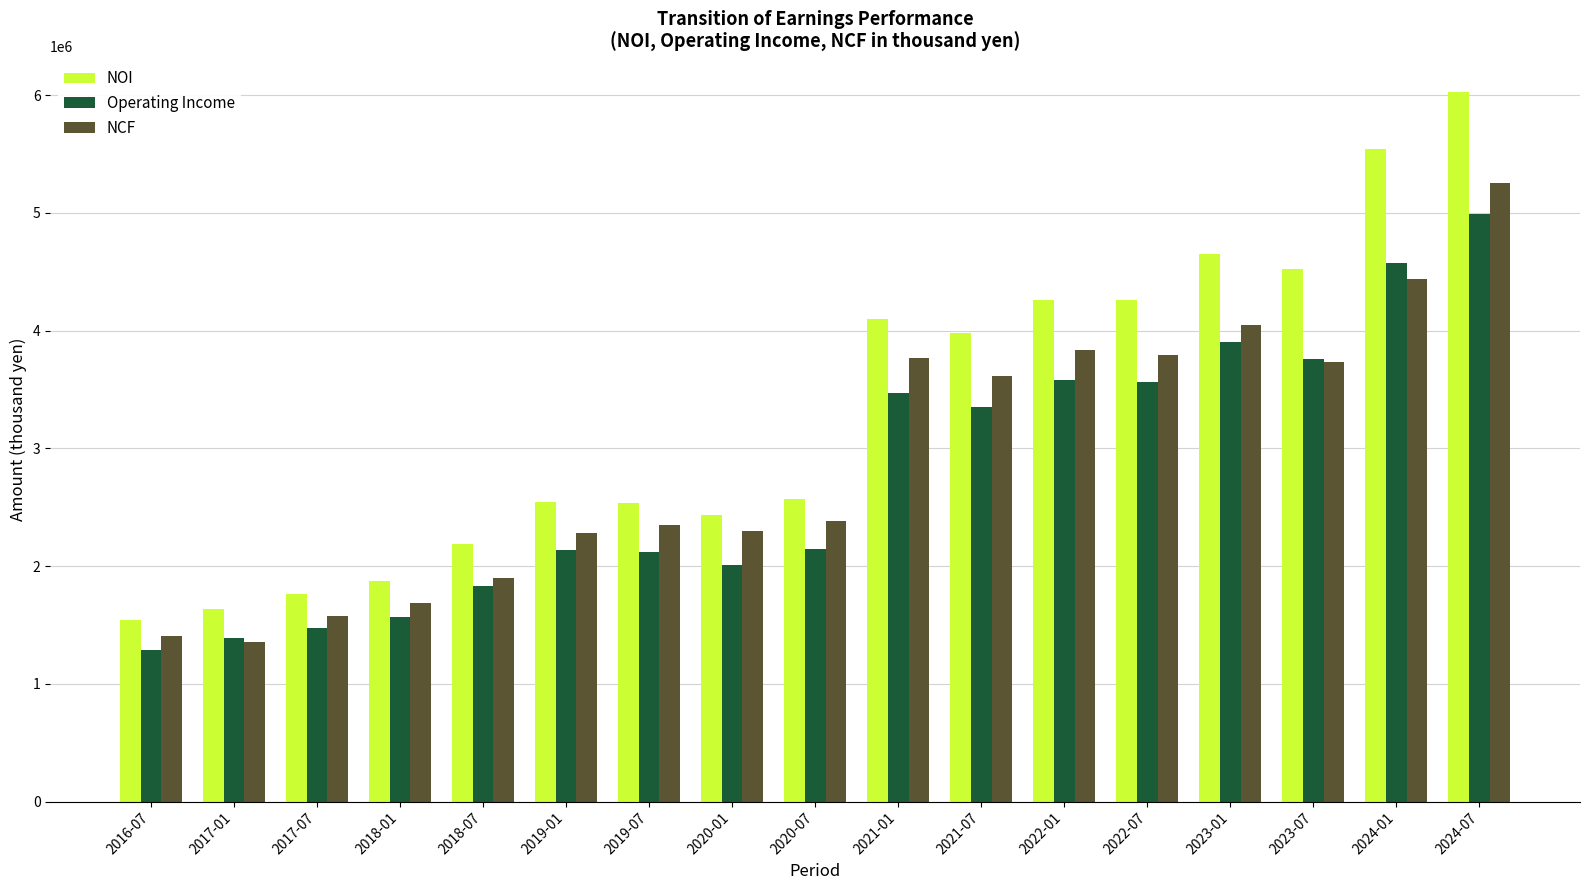

How many bars are there in total?

51